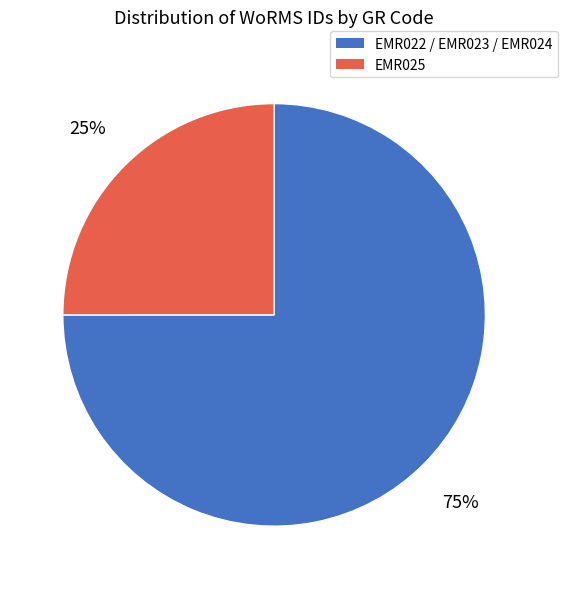

Is there any slice that represents more than half of the pie?

Yes